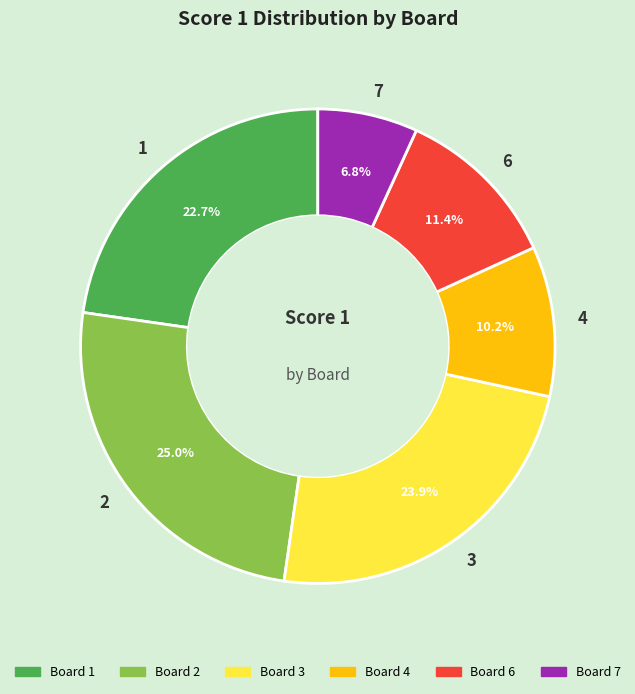

What is the total percentage of 4 and 6?

21.6%